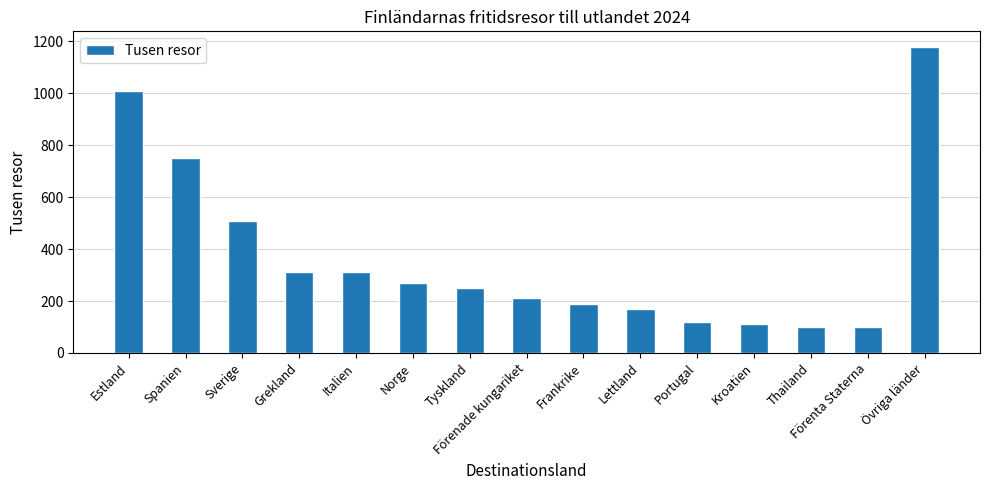

Reading right to left, list all the values displayed in this chart.

Övriga länder=1180	Förenta Staterna=100	Thailand=100	Kroatien=110	Portugal=120	Lettland=170	Frankrike=190	Förenade kungariket=210	Tyskland=250	Norge=270	Italien=310	Grekland=310	Sverige=510	Spanien=750	Estland=1010